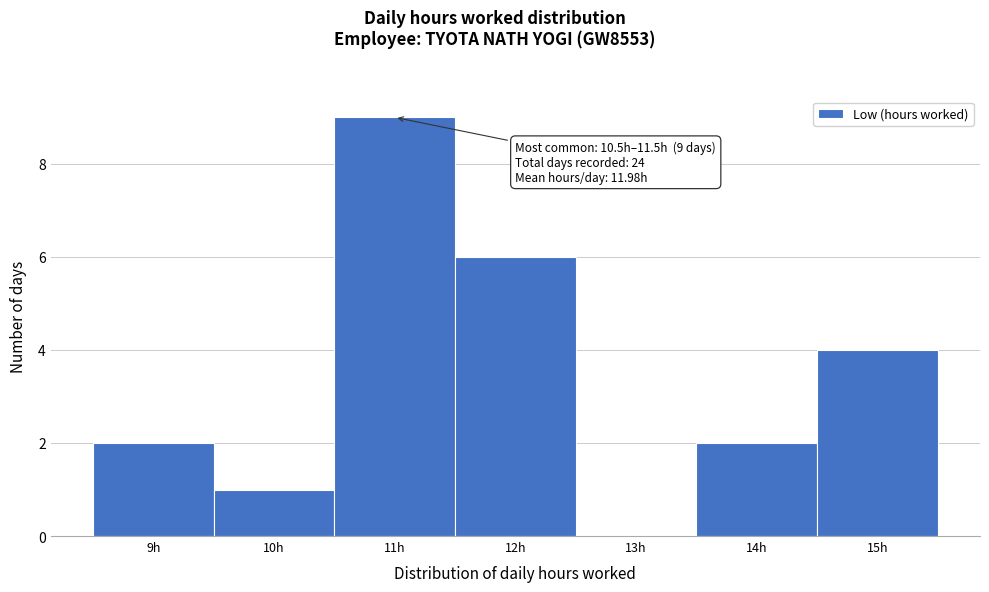

Which range on the x-axis has the tallest bar?

10.5 to 11.5